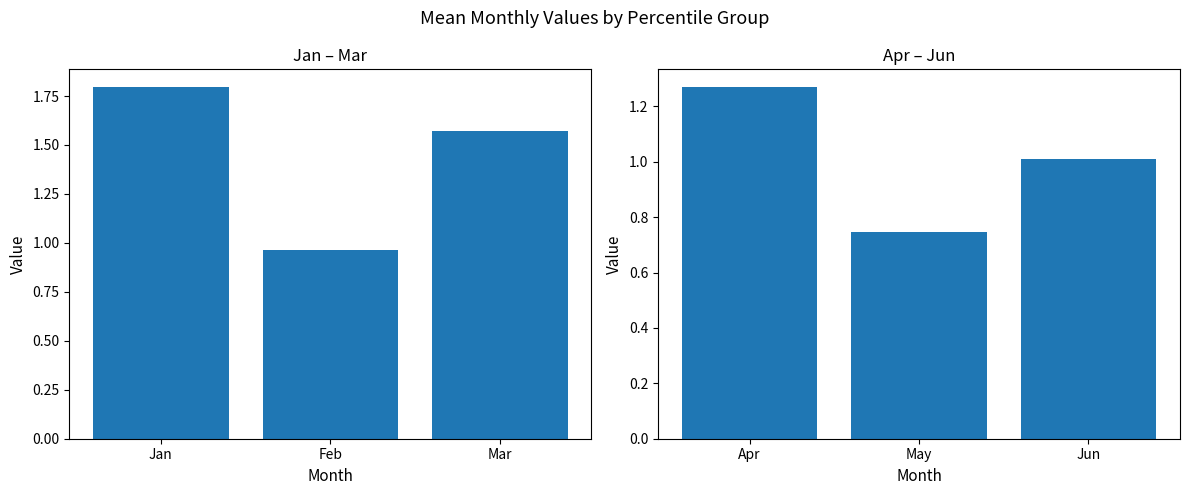

Which series has the largest range (max minus min)?

Jan-Mar